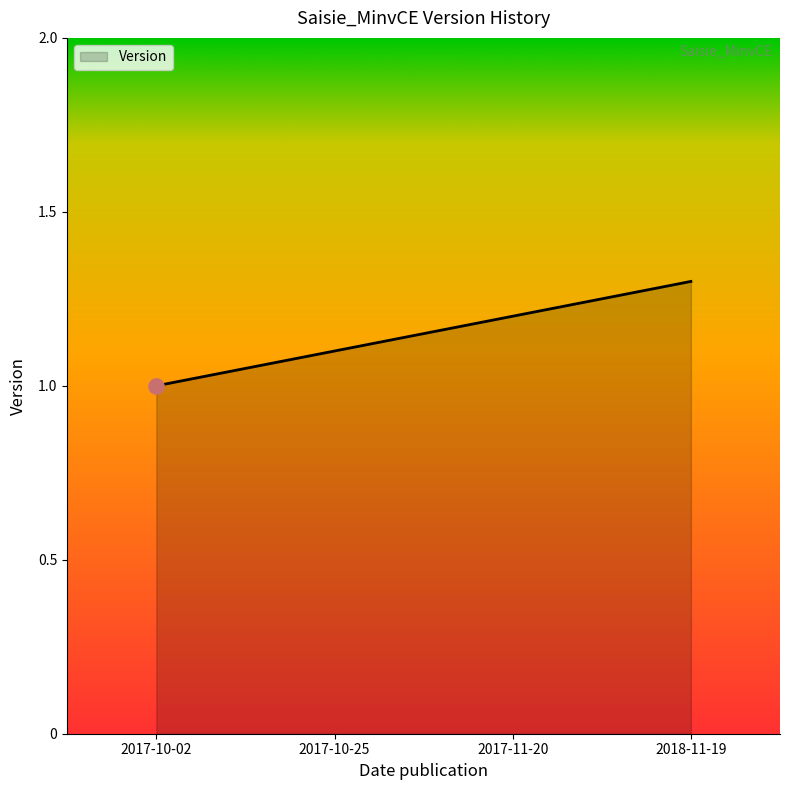

What is the change in value from 2017-10-02 to 2017-10-25?

+0.1